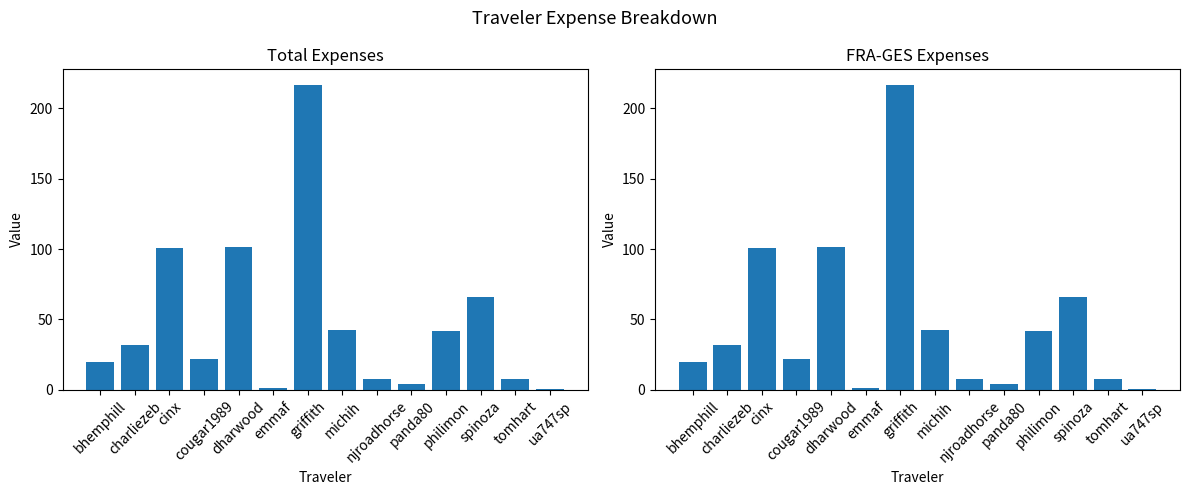

What is the minimum value shown in the chart?

0.9